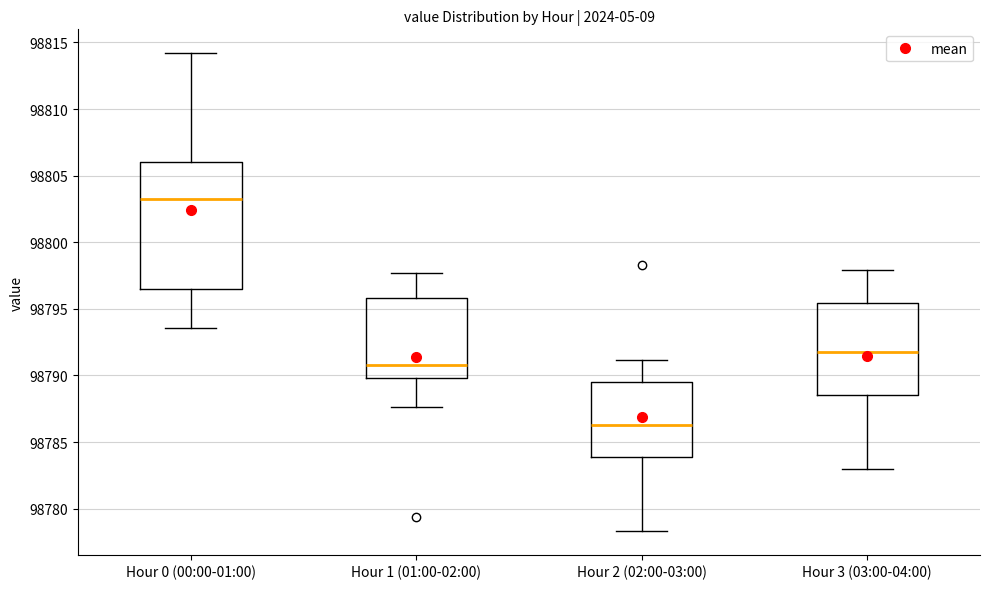

Comparing the boxes themselves (not the whiskers), which one is the tallest?

Hour 0 (00:00-01:00)